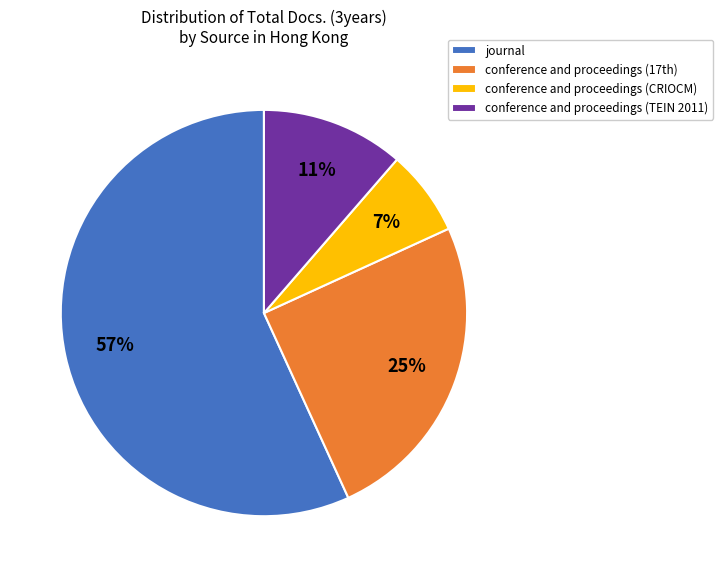

What percentage is the conference and proceedings (CRIOCM) slice, to the nearest percent?

7%